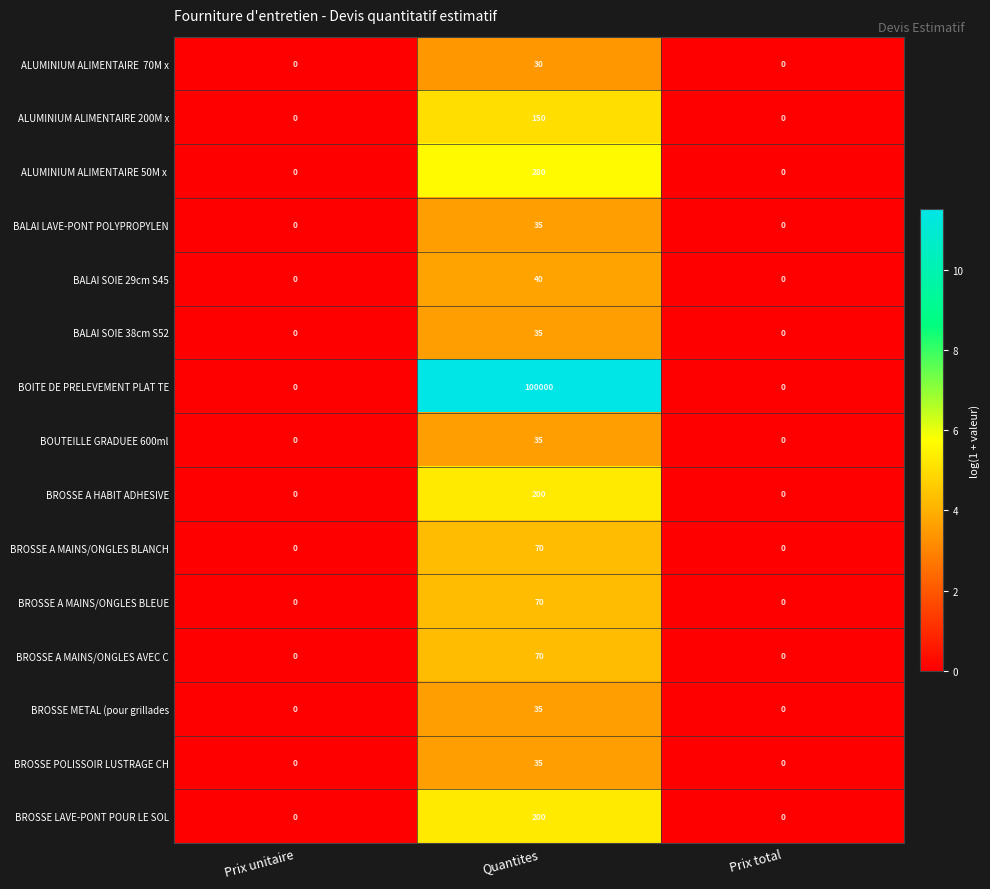

Which series has the largest range (max minus min)?

BOITE DE PRELEVEMENT PLAT TE